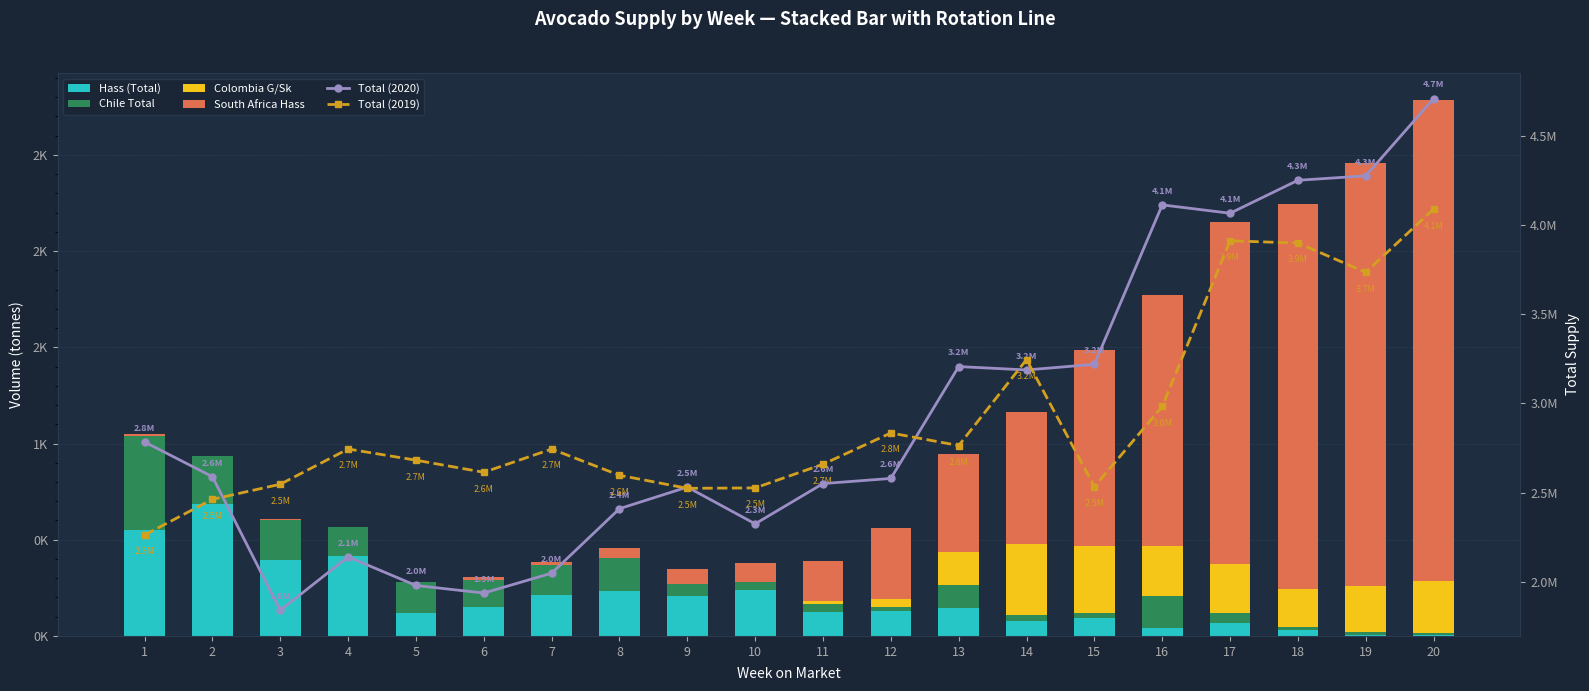

List the labels in order of South Africa Hass value, largest first.

20, 19, 18, 17, 16, 15, 14, 13, 12, 11, 10, 9, 8, 6, 7, 1, 3, 2, 4, 5